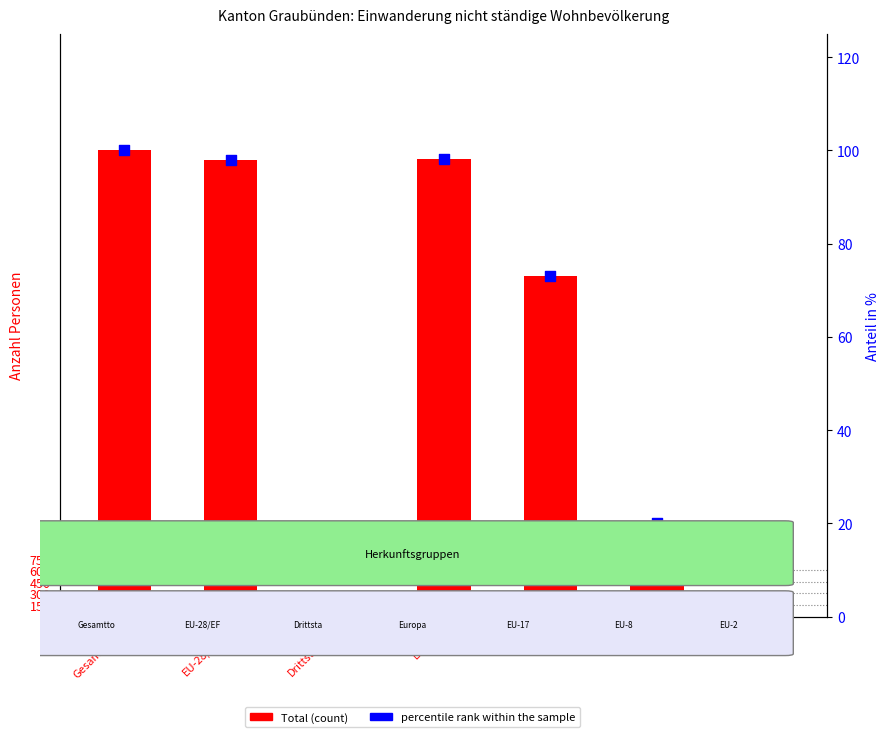

At which category is the sum across all series the highest?

Gesamttotal